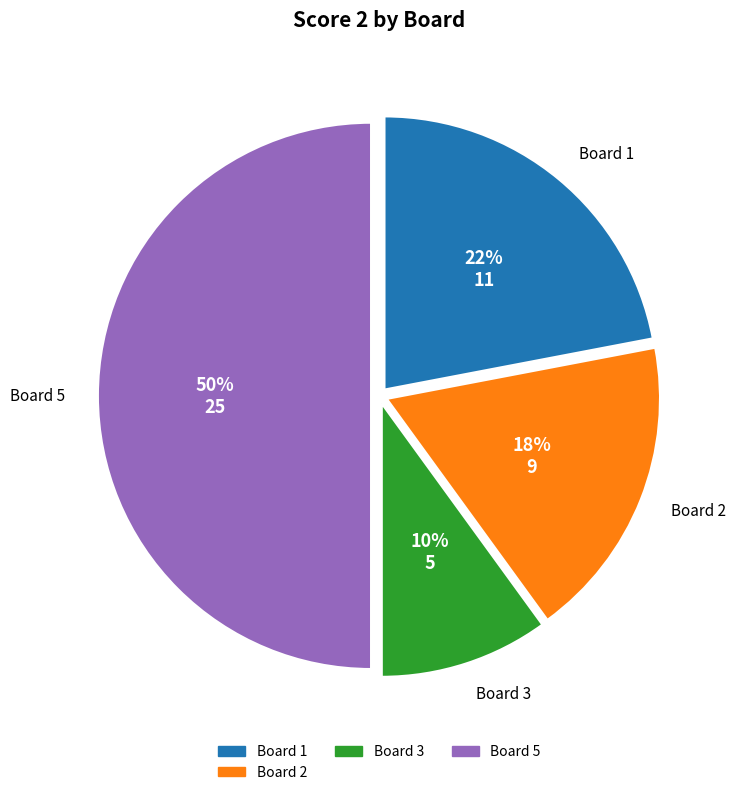

To the nearest percent, what is the average slice percentage?

25%